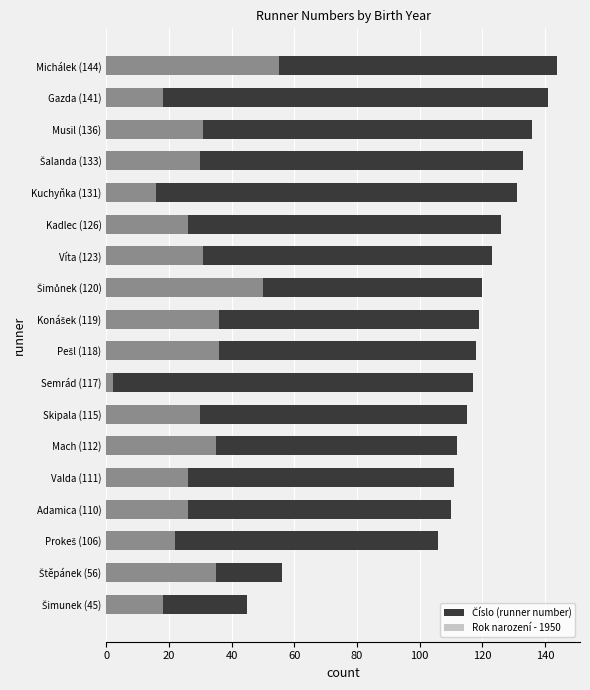

How many groups of bars are there?

18